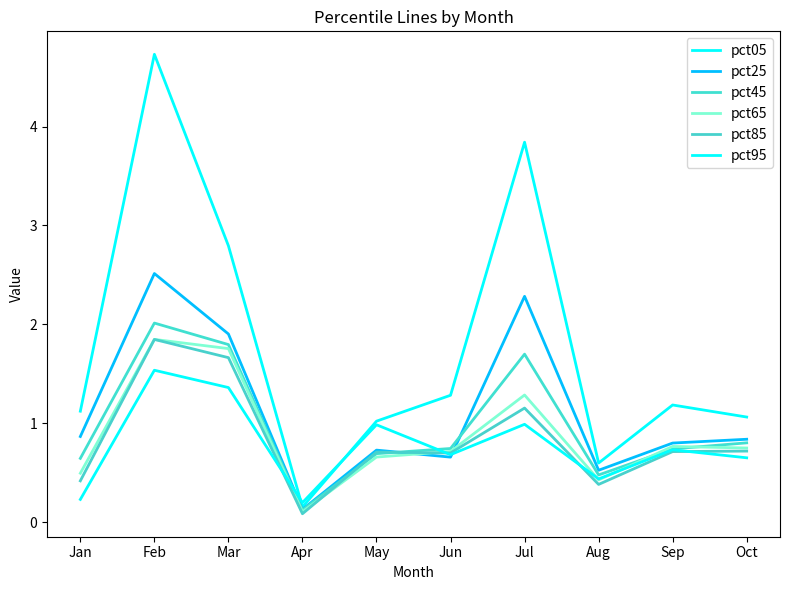

Where is pct25 nearest to the value 1?

Jan